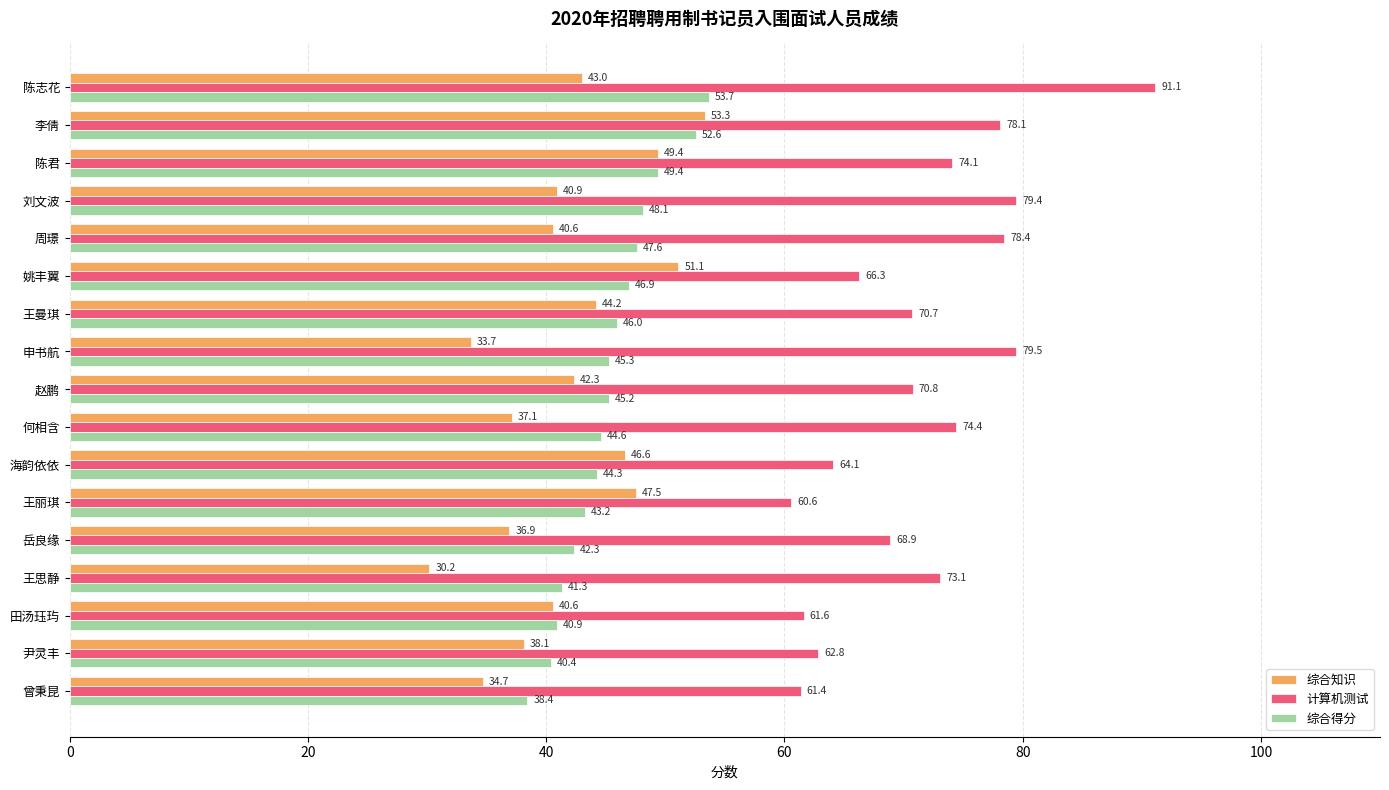

What is the average value of the 计算机测试 series?

71.5